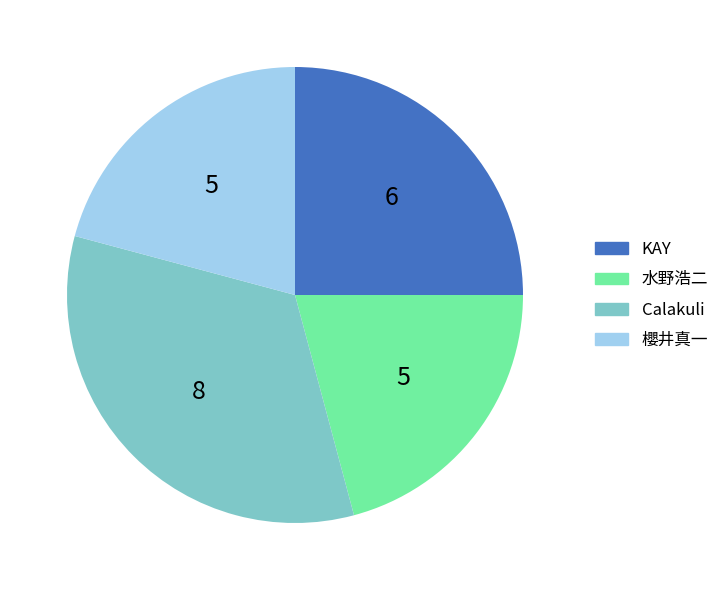

Which slice is the largest?

Calakuli